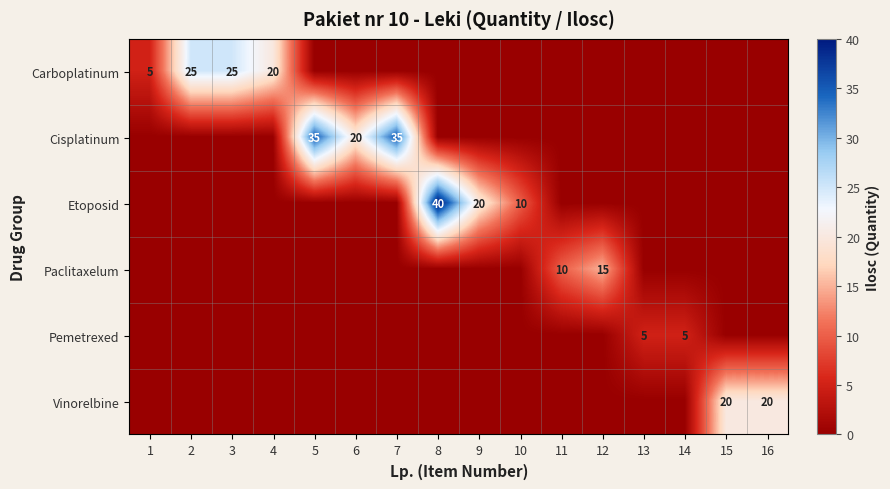

The Carboplatinum series shows 40 at 2. True or false?

False